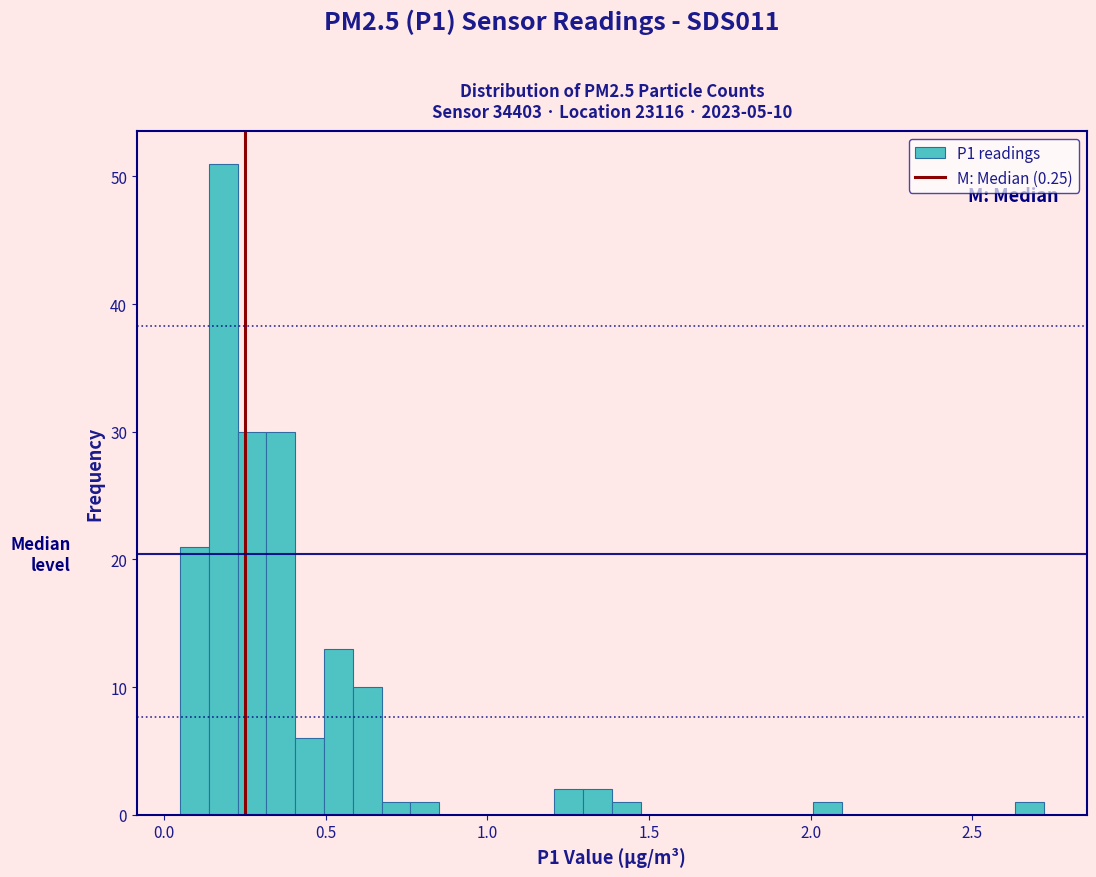

Read against the x-axis, roughly where is the centre of the tallest bar?

0.20